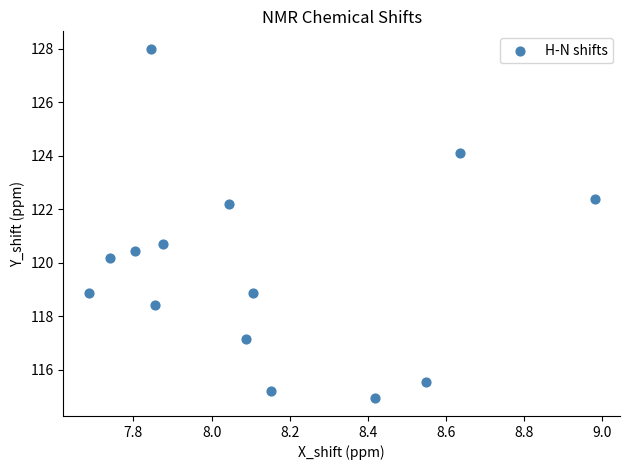

What Y value in the scatter plot is closest to 121?

120.7